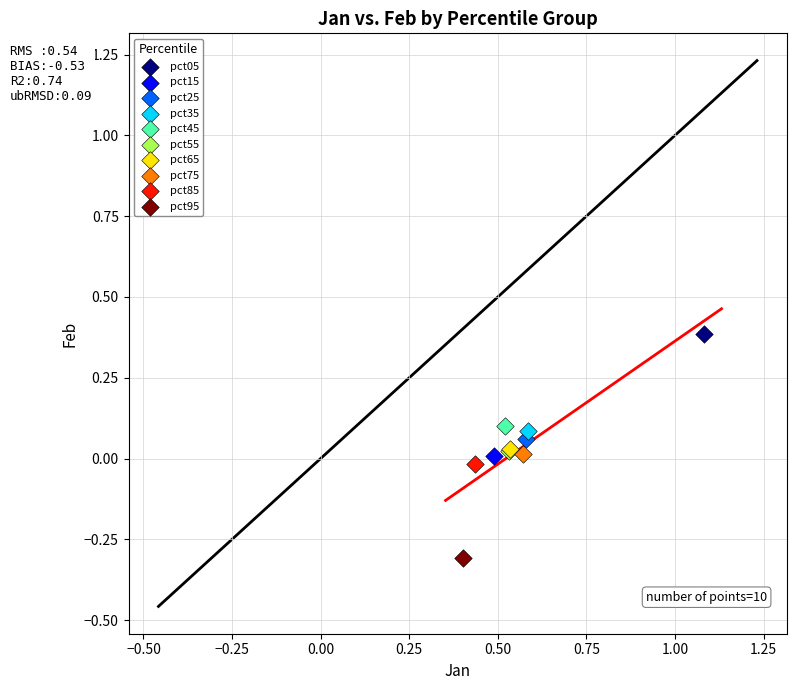

Which series contains the lowest Y value?

pct95